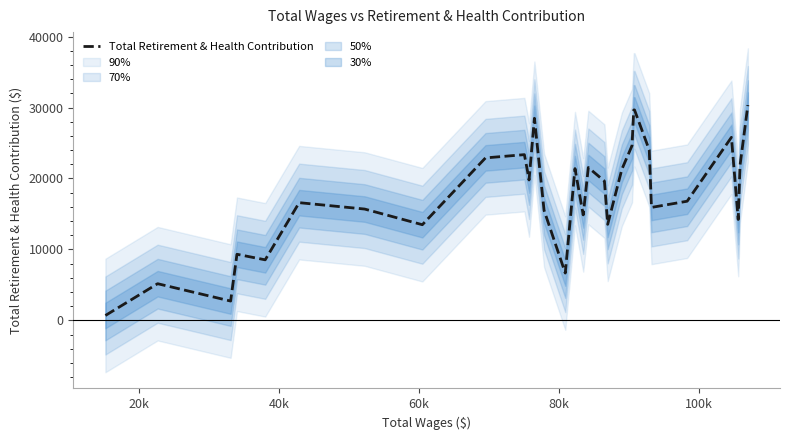

Is it true that the value at 100k is 28575?

False